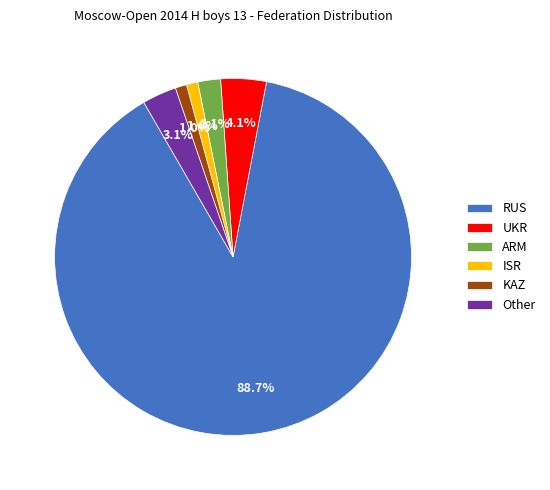

Combined, do UKR and KAZ account for over 50%?

No